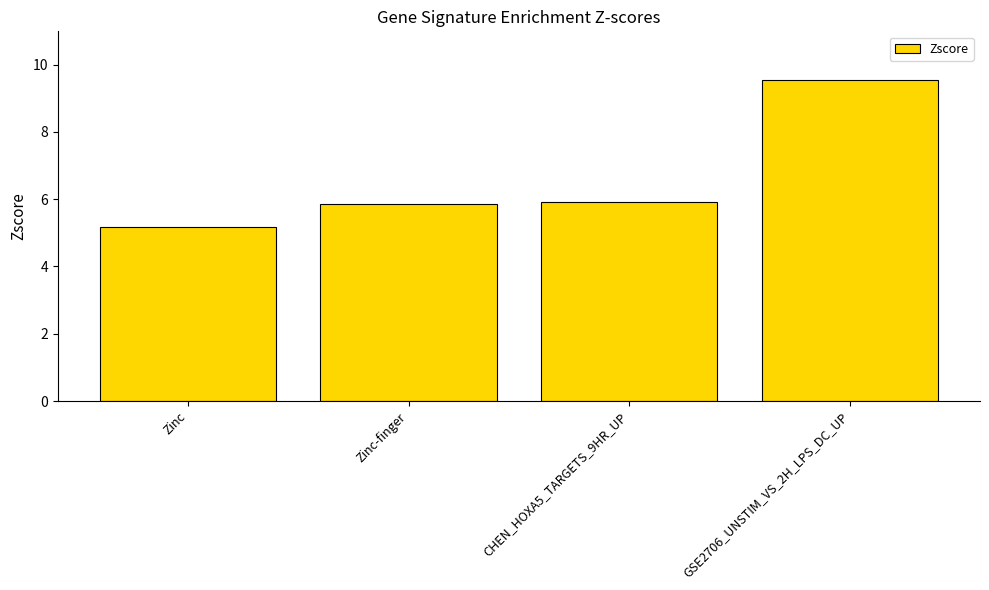

Which has a higher value, GSE2706_UNSTIM_VS_2H_LPS_DC_UP or Zinc-finger?

GSE2706_UNSTIM_VS_2H_LPS_DC_UP